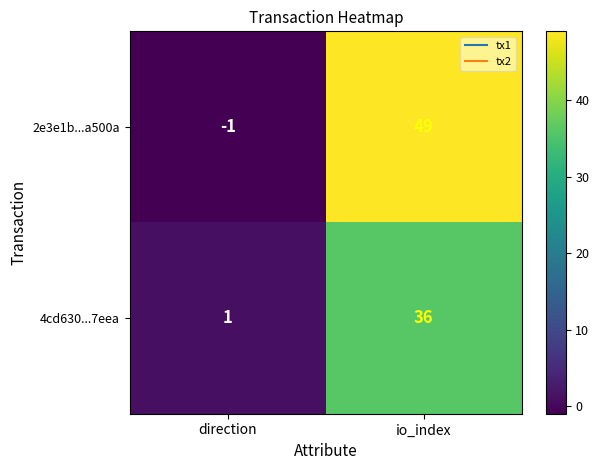

Which category has the lowest value across all series?

direction